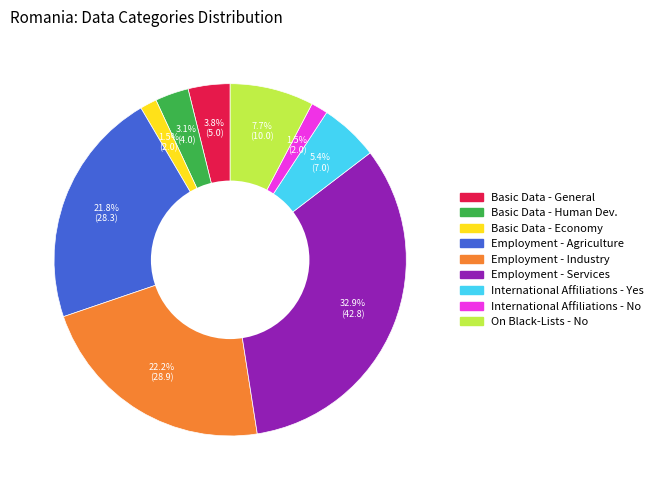

Is there any slice that represents more than half of the pie?

No